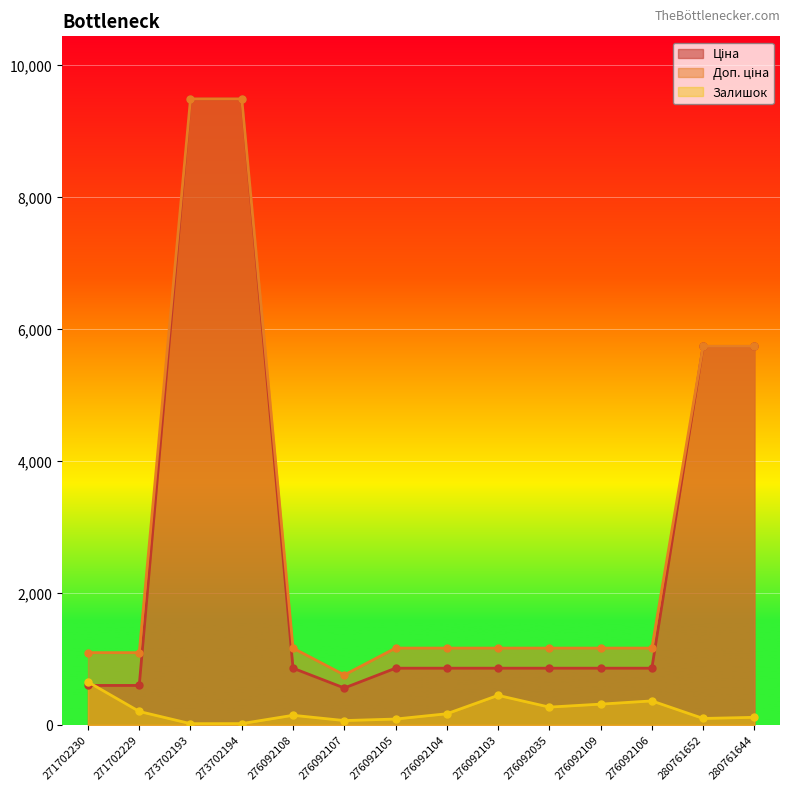

What position from the right is 276092108?

10